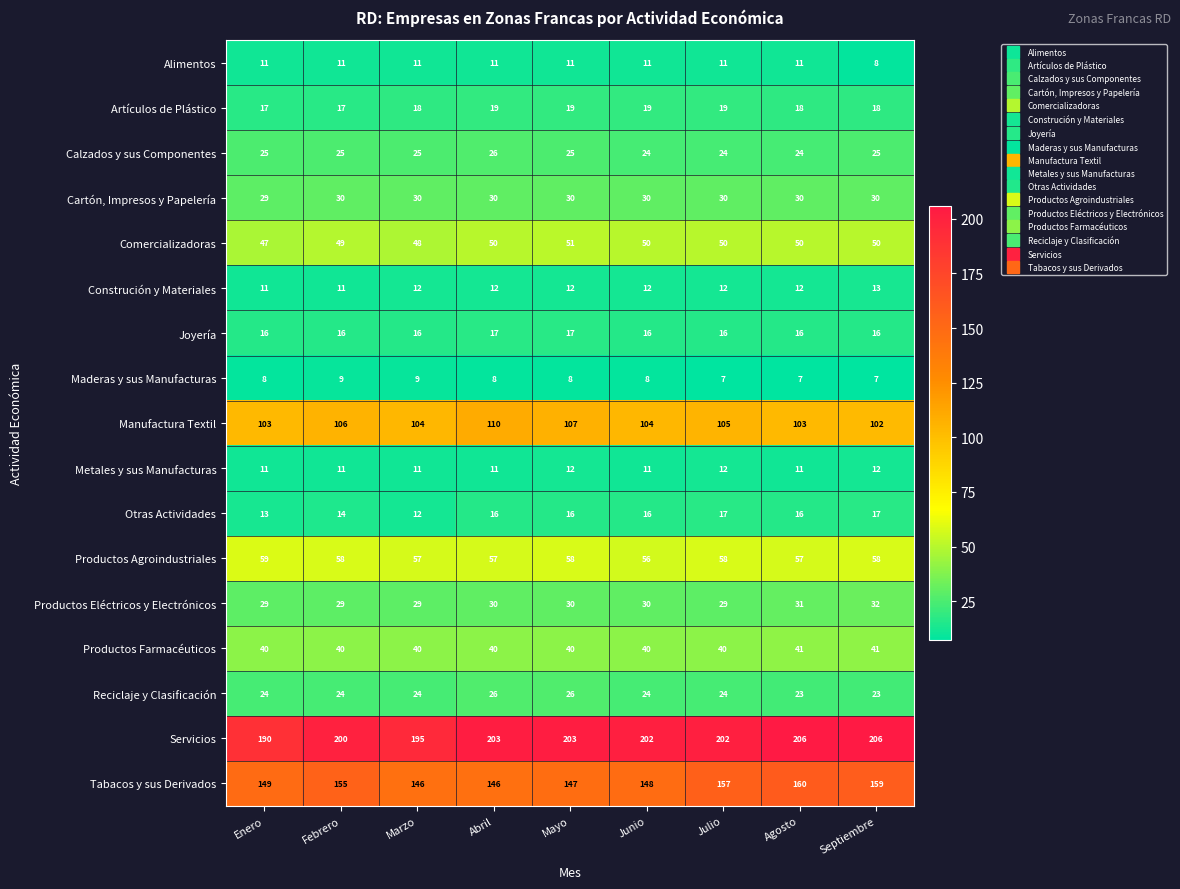

What is the spread (max minus min) of values at Febrero?

191